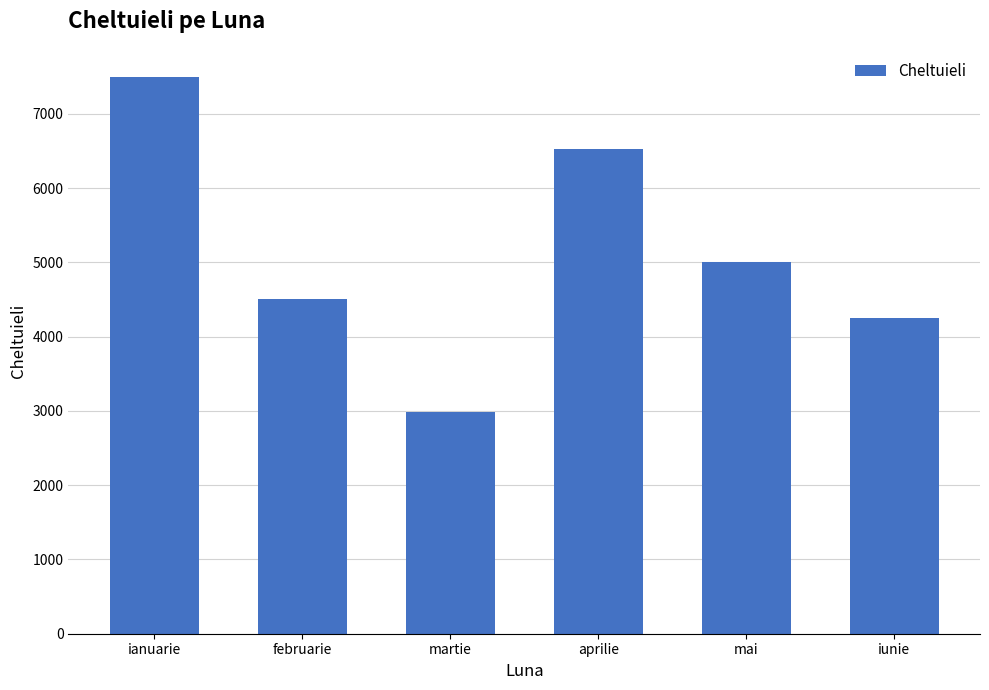

What is the value of the 4th bar from the left?

6532